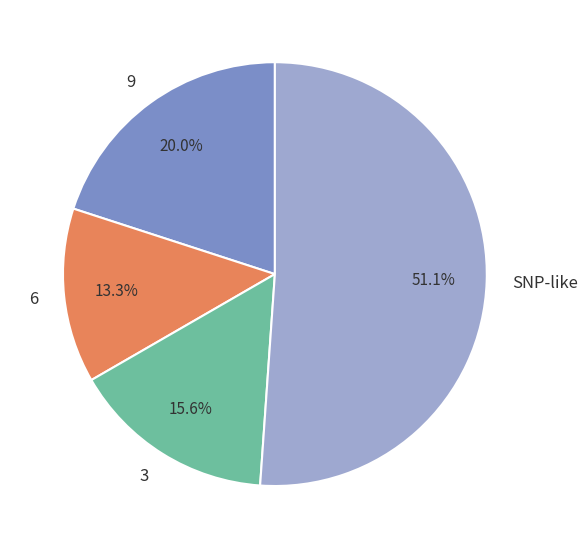

To the nearest percent, what is the average slice percentage?

25%